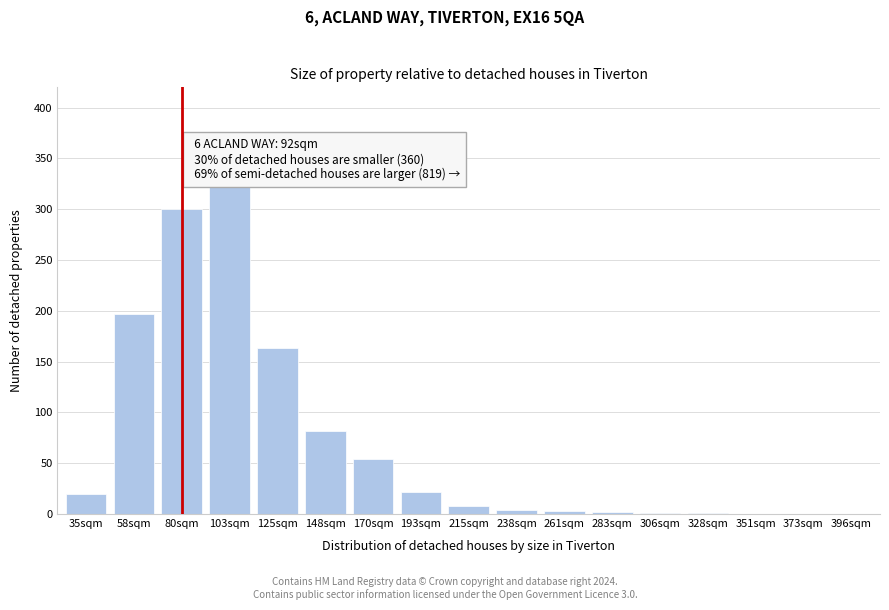

What is the maximum value shown in the chart?

323